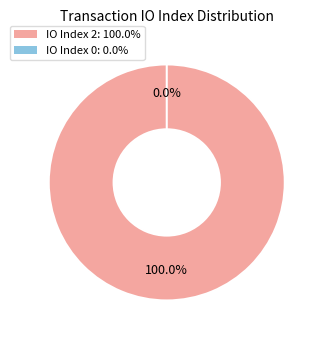

Does tx_index_2 account for over 50% of the chart?

Yes